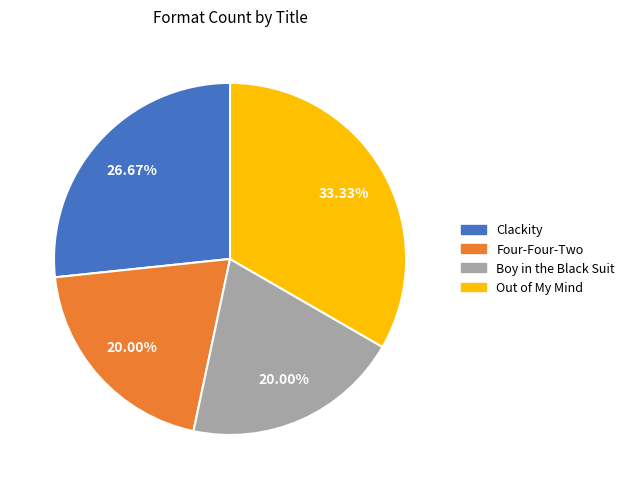

How many slices are in this pie chart?

4